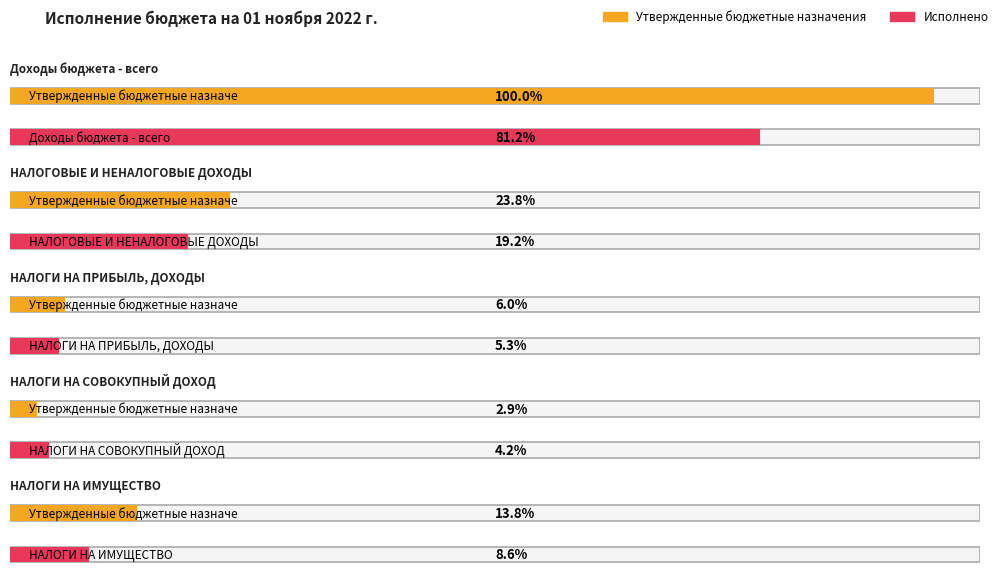

At which label does Утвержденные бюджетные назначения first exceed 2523000?

Доходы бюджета - всего